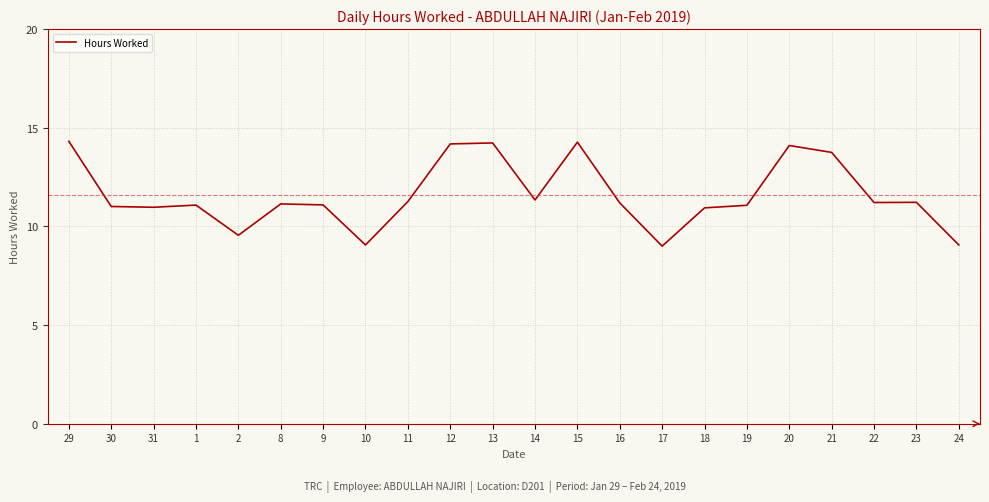

True or false: the data has more than 2 interior local peaks.

True